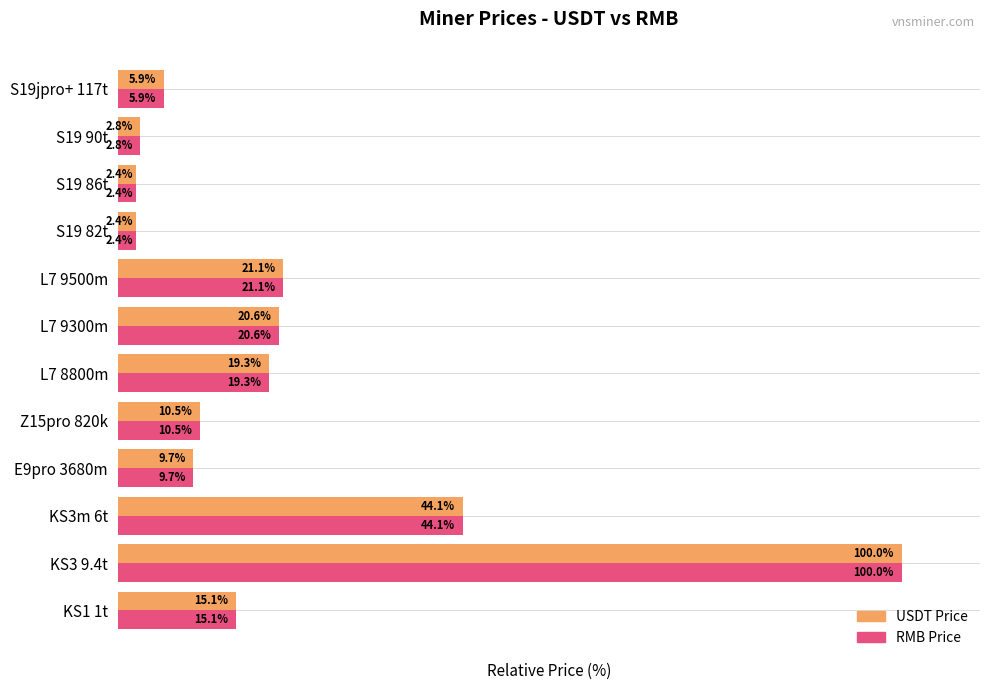

At which category does the chart reach its peak across all series?

KS3 9.4t